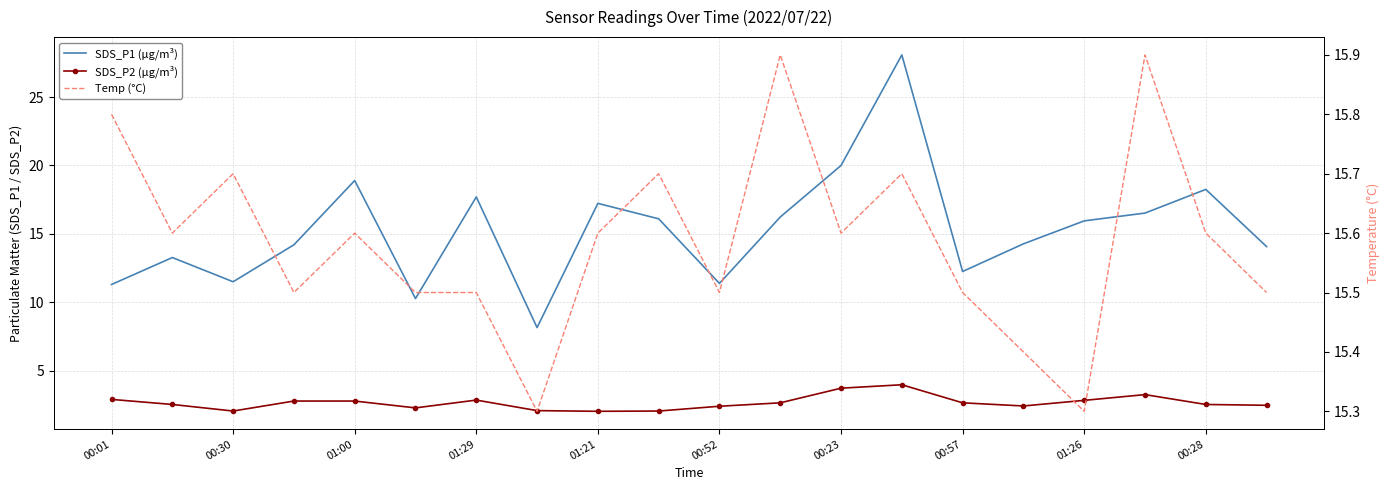

Reading left to right, list all the values displayed in this chart.

SDS_P1 (µg/m³): 11.3	13.3	11.5	14.2	18.9	10.3	17.7	8.2	17.2	16.1	11.4	16.2	20.0	28.1	12.2	14.3	15.9	16.5	18.2	14.1
SDS_P2 (µg/m³): 2.9	2.5	2.0	2.8	2.8	2.3	2.9	2.1	2.0	2.0	2.4	2.6	3.7	4.0	2.6	2.4	2.8	3.2	2.5	2.5
Temp (°C): 15.8	15.6	15.7	15.5	15.6	15.5	15.5	15.3	15.6	15.7	15.5	15.9	15.6	15.7	15.5	15.4	15.3	15.9	15.6	15.5